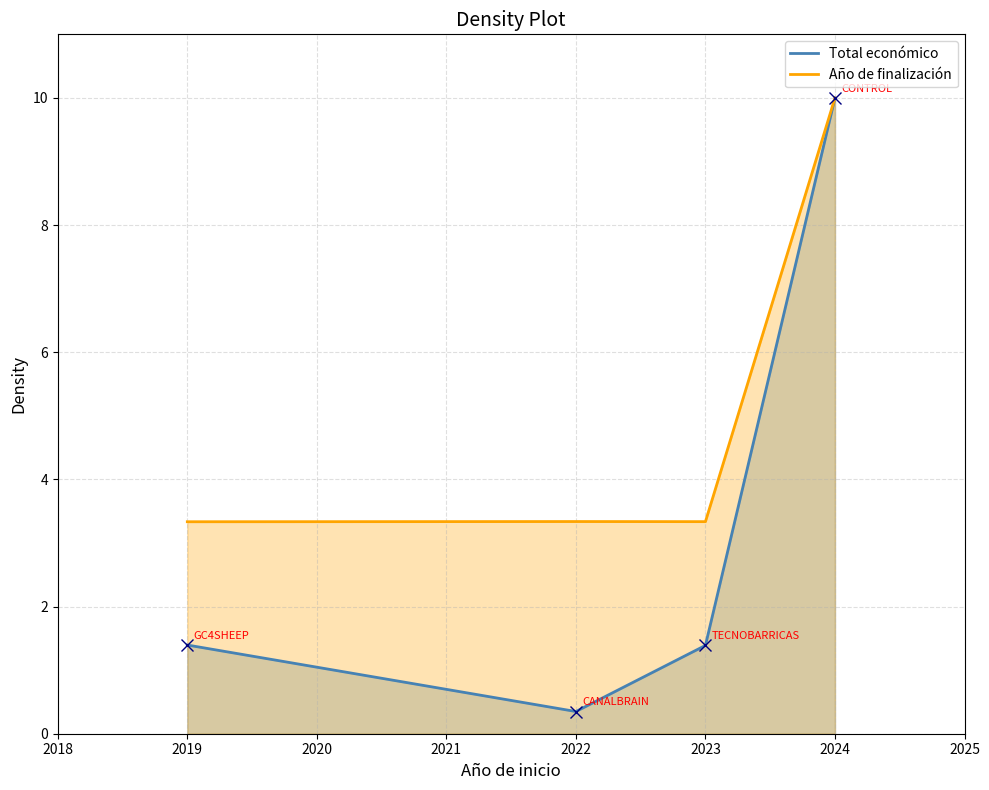

Reading left to right, extract all data points from this chart.

Total económico: 2019=1.4	2022=0.3	2023=1.4	2024=10.0
Año de finalización: 2019=3.3	2022=3.3	2023=3.3	2024=10.0